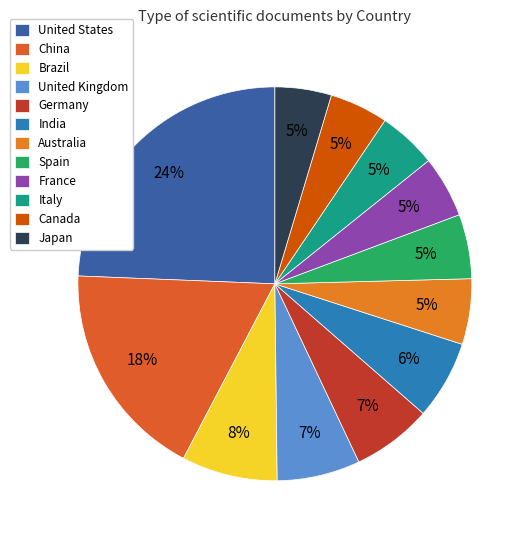

Rank the categories by value from lowest to highest.

Japan, Canada, Italy, France, Spain, Australia, India, Germany, United Kingdom, Brazil, China, United States